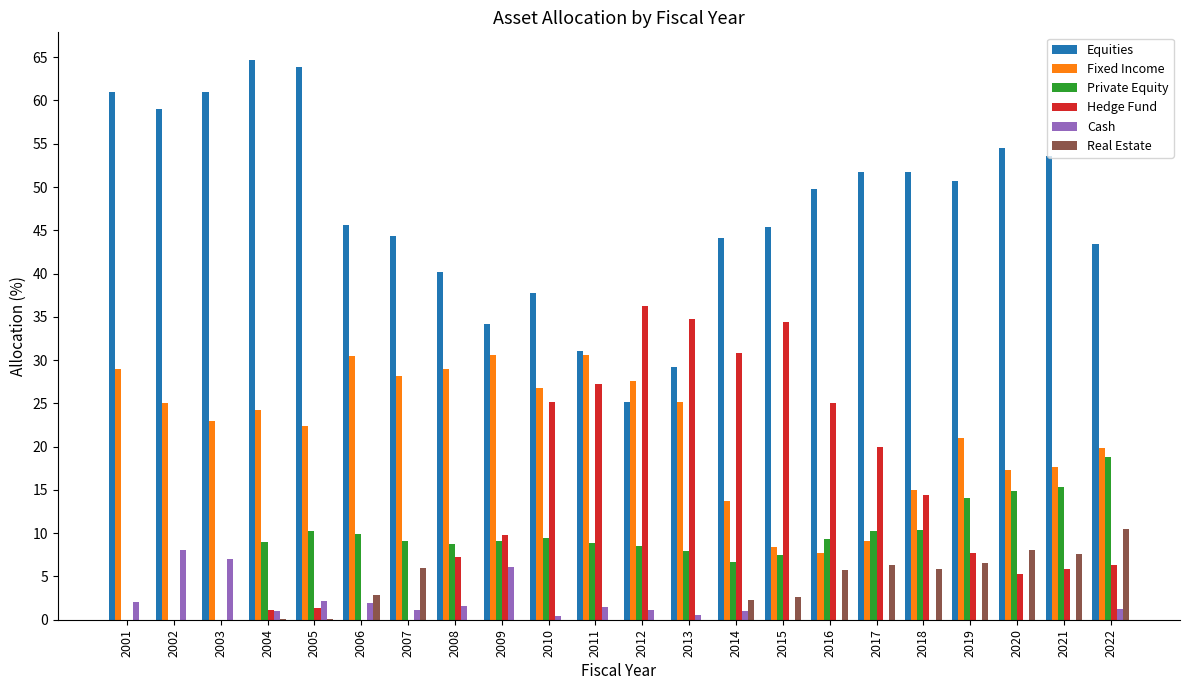

What is the sum of all Equities values?

1041.9